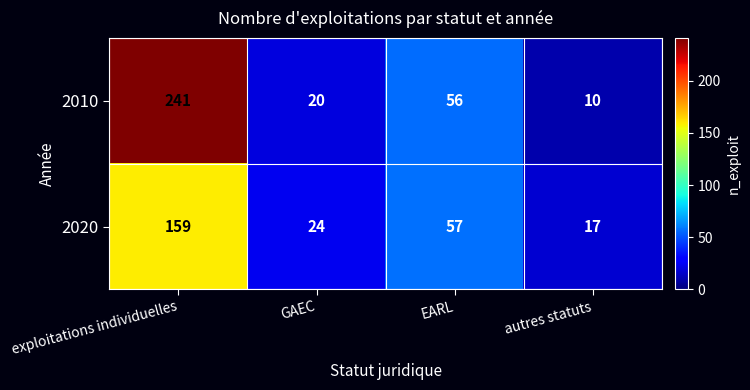

Rank the series by their average value, from lowest to highest.

2020, 2010